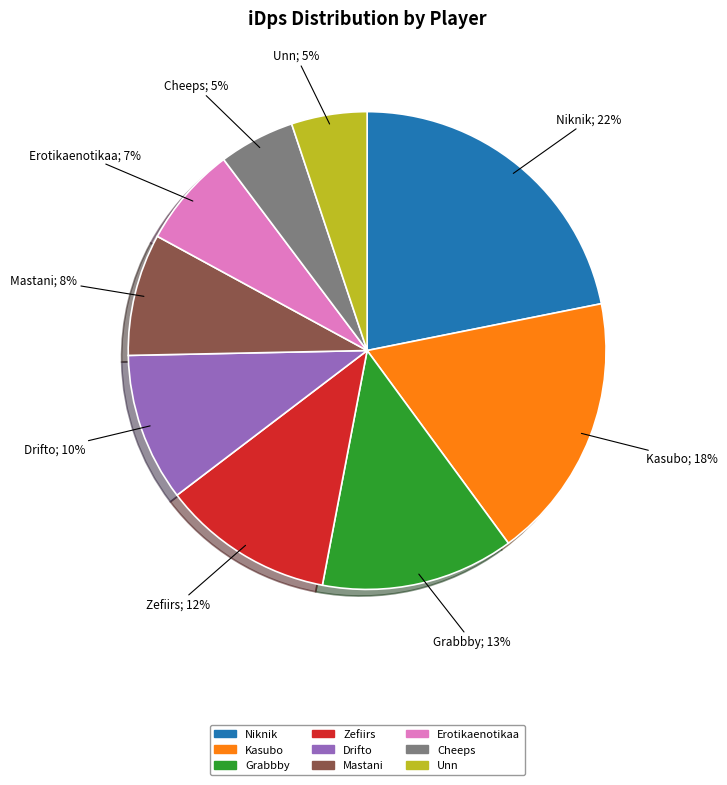

Is it true that Kasubo is 18% of the pie?

True